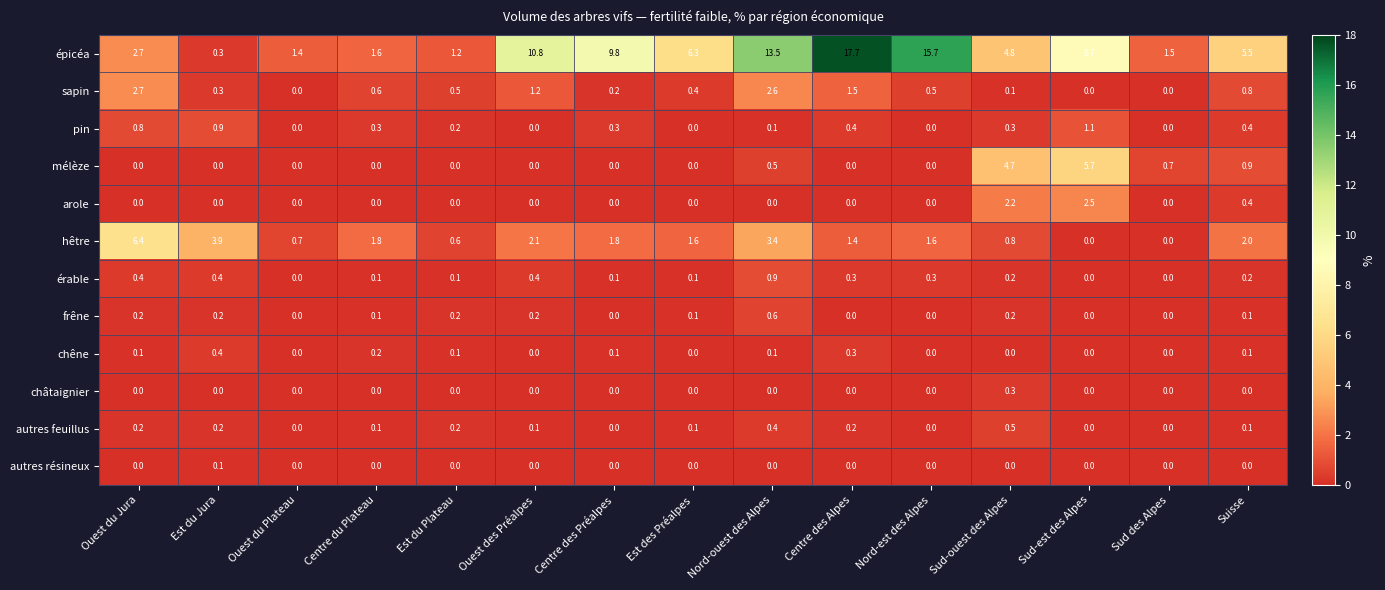

What is the difference between the second highest and second lowest values in the pin series?

0.9